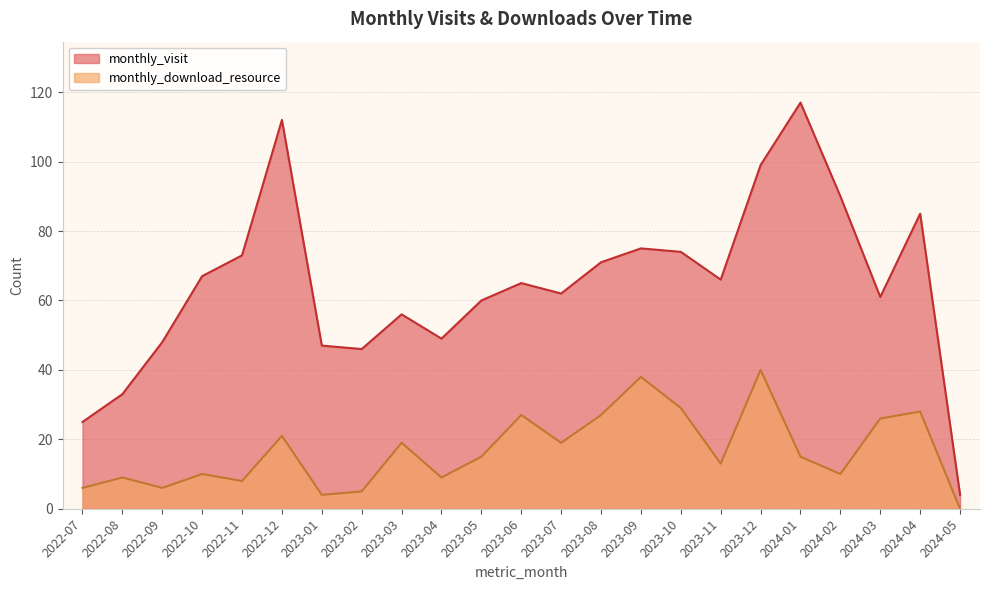

What is the value of the monthly_visit point at the 23rd from the left?

4